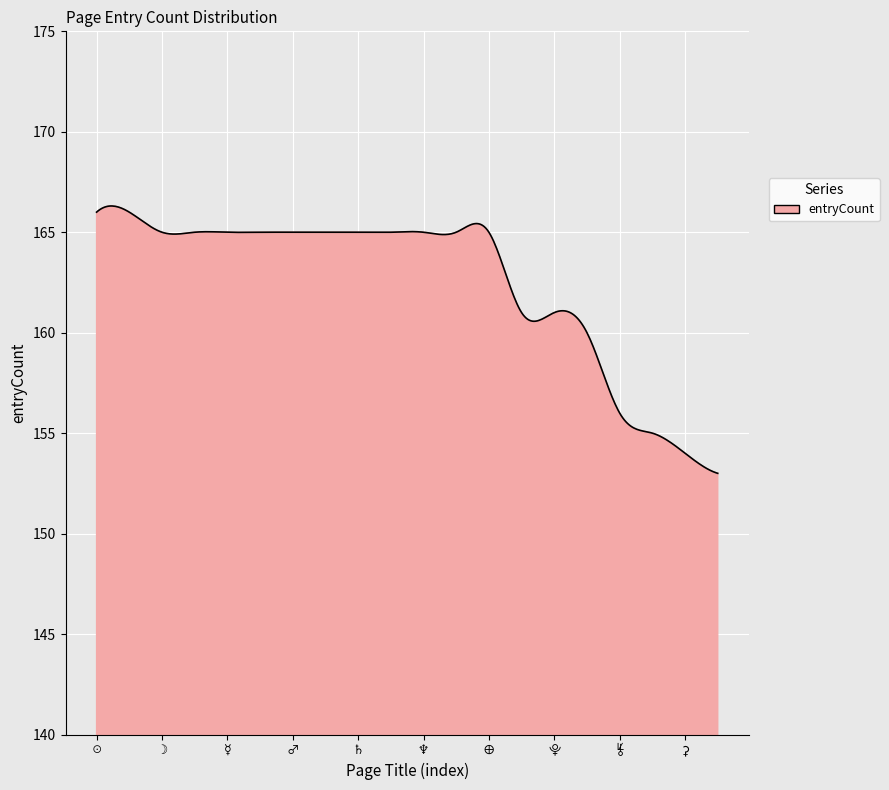

What is the greatest value displayed?

166.3